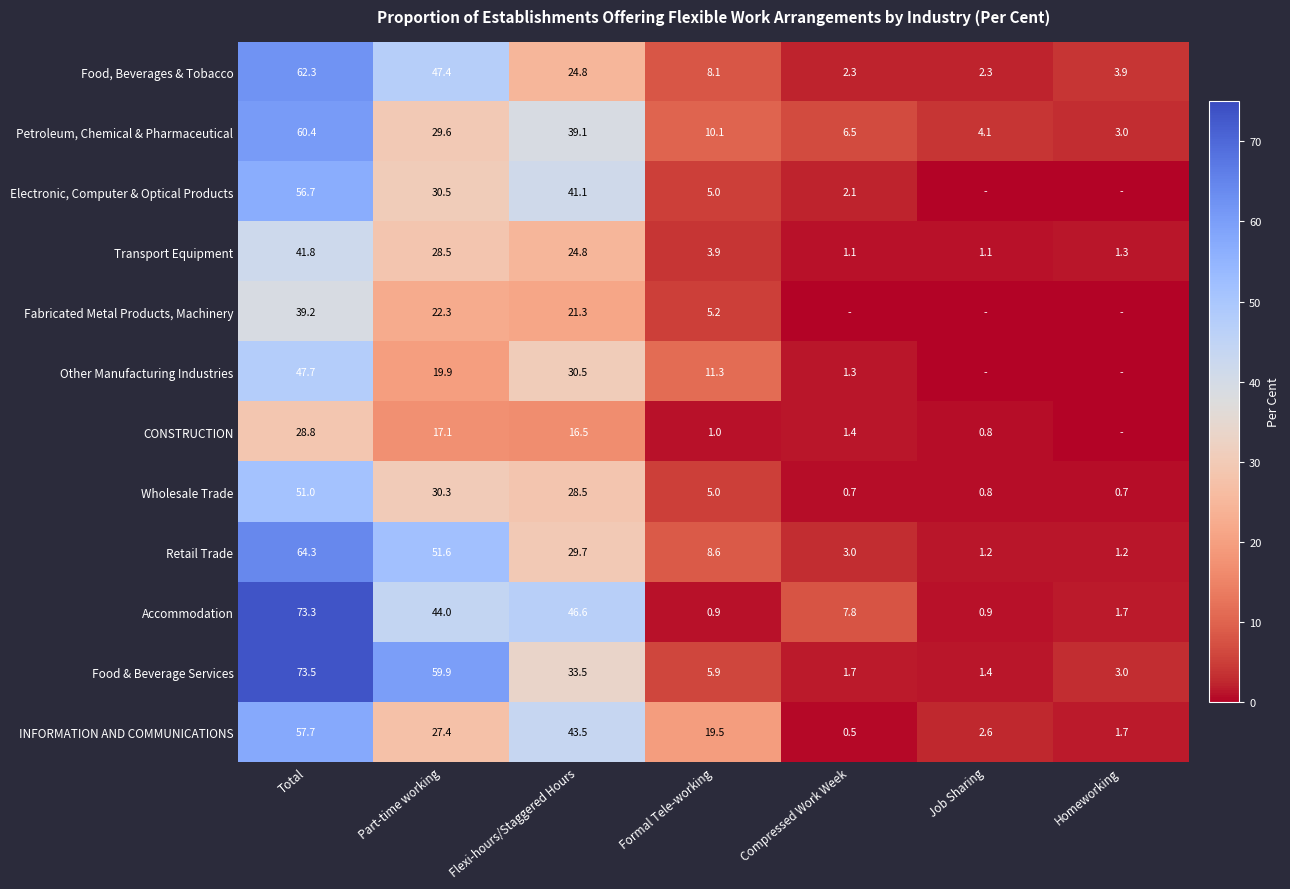

What is the difference between the second highest and minimum values in the Accommodation series?

45.7